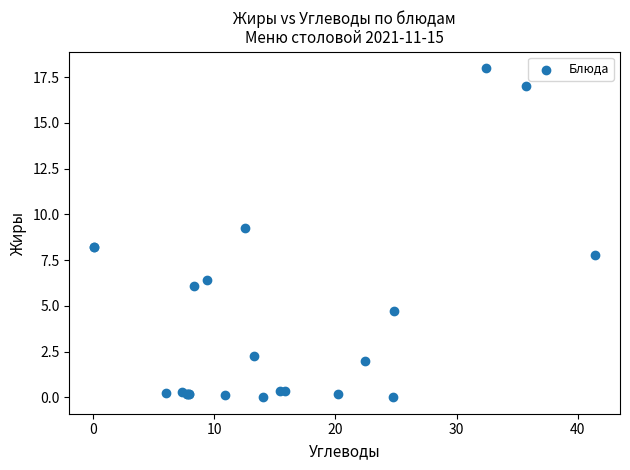

What Y value in the scatter plot is closest to 9?

9.2